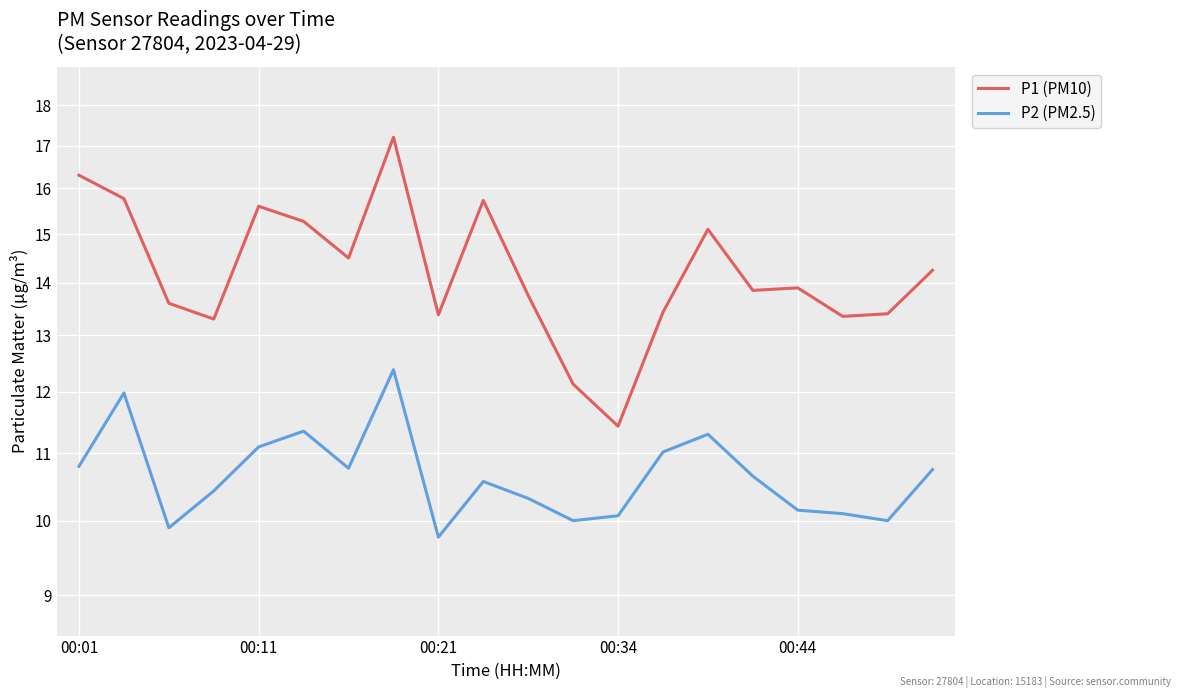

True or false: P1 (PM10) and P2 (PM2.5) cross at least once.

False